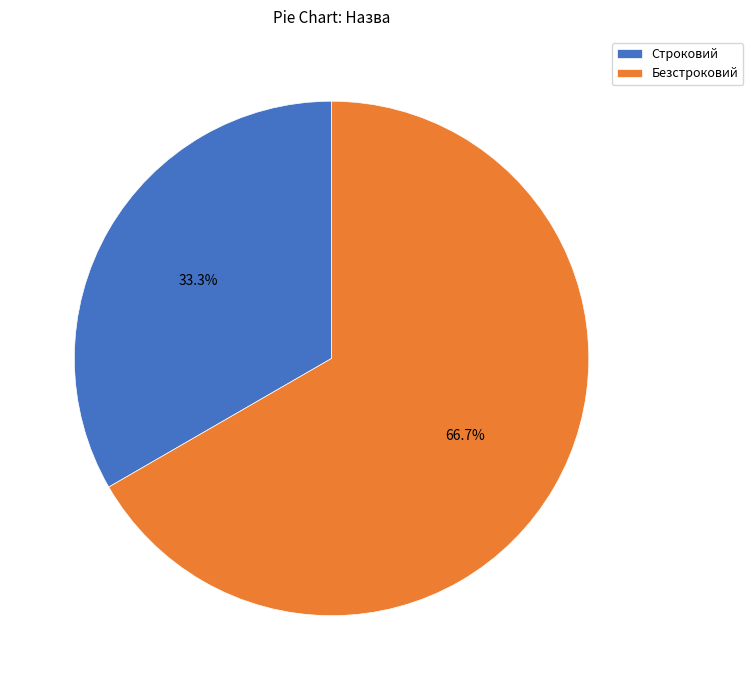

How many slices are in this pie chart?

2